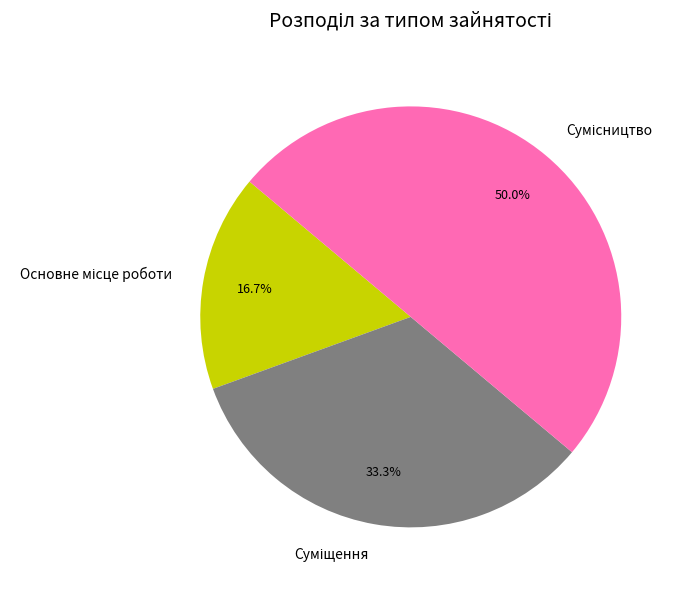

To the nearest percent, what is the difference between the largest and smallest slice percentages?

33%